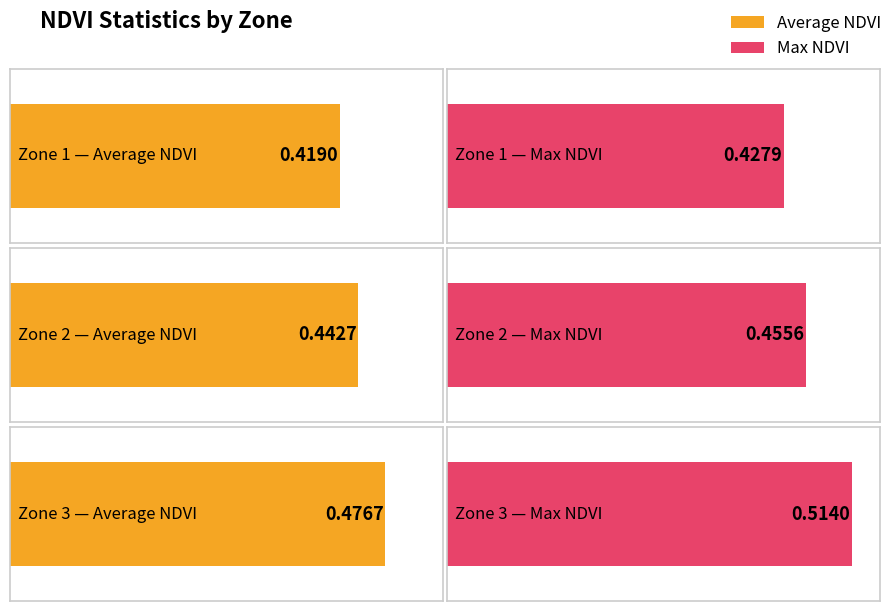

Is it true that Average NDVI equals 0.4 at Zone 1?

True